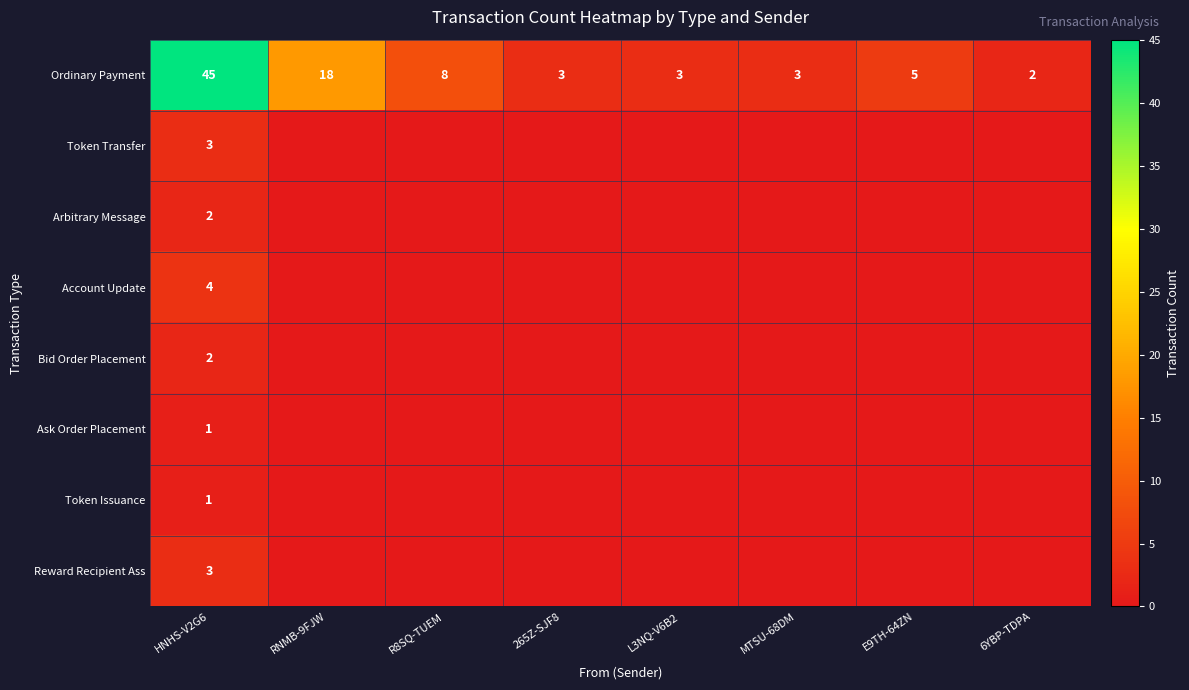

Is it true that Ordinary Payment equals 1 at MTSU-68DM?

False